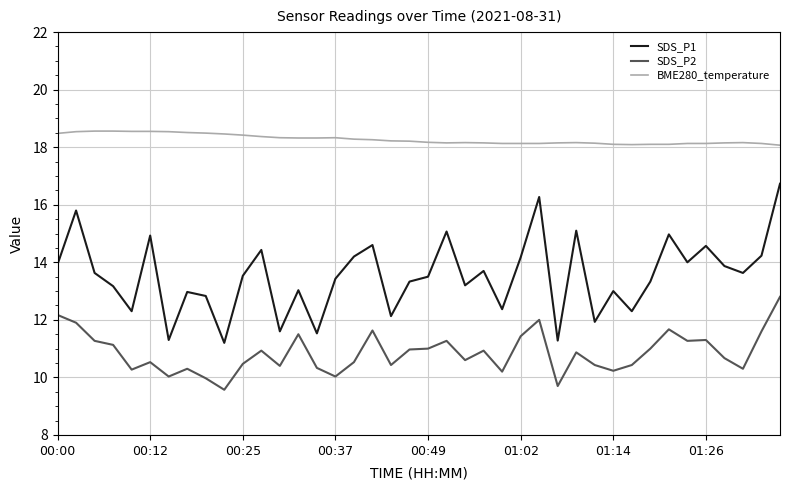

Which series has the largest range (max minus min)?

SDS_P1